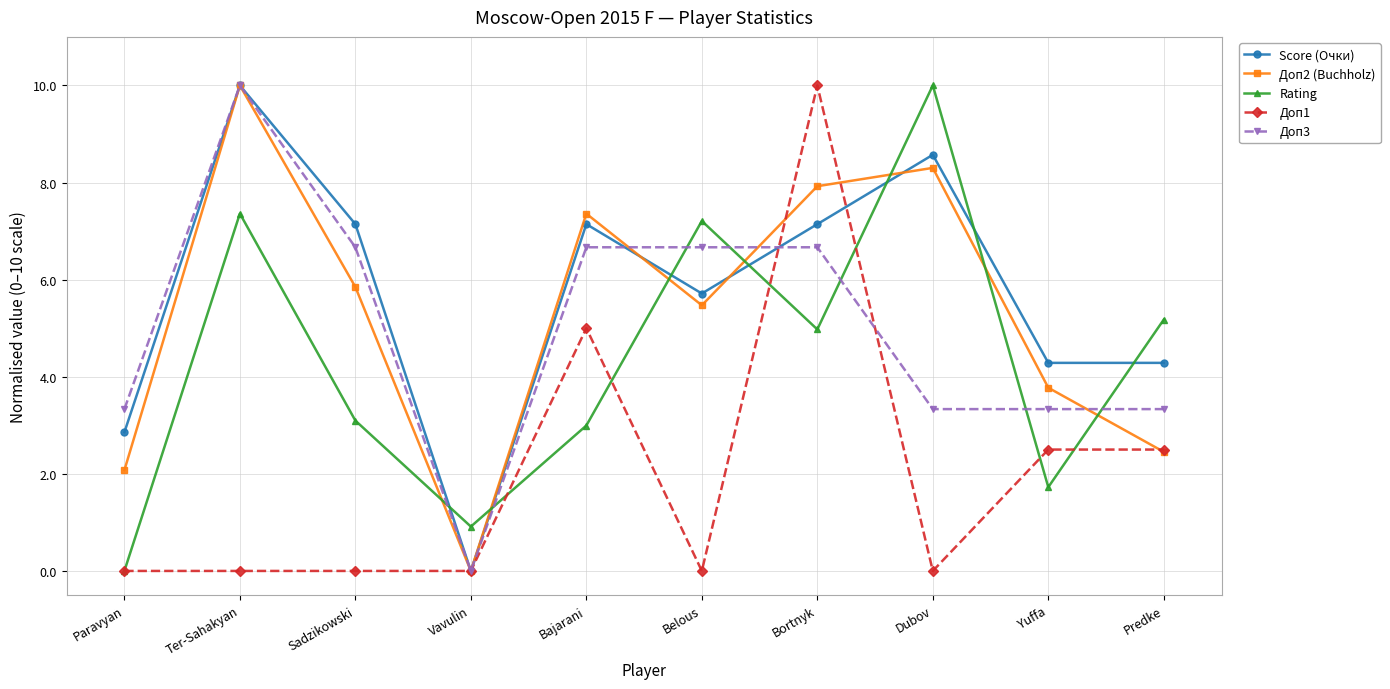

What is the total value across all series at Sadzikowski?

22.8